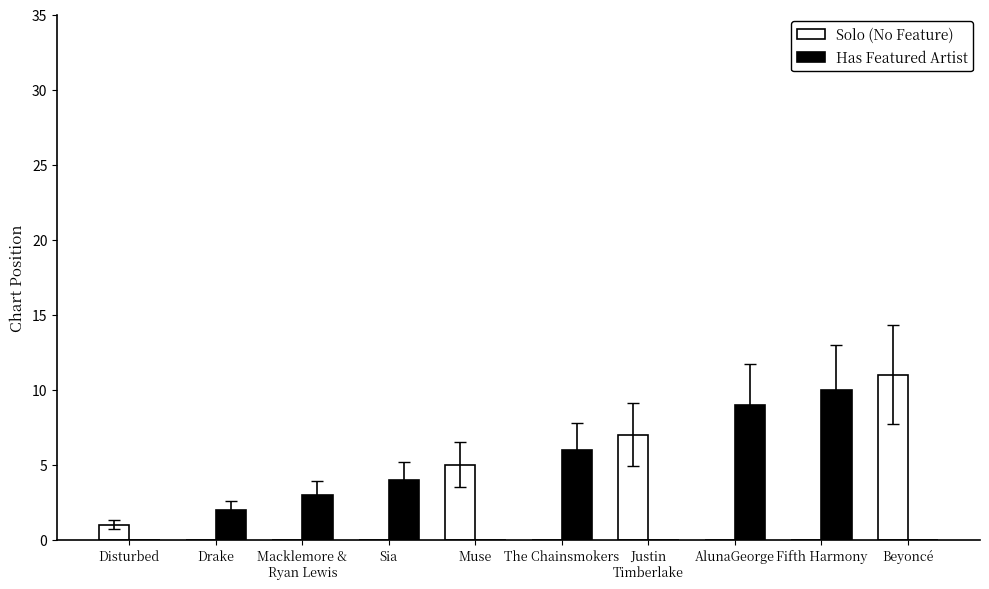

Which category has the highest value in the Solo (No Feature) series?

Beyoncé